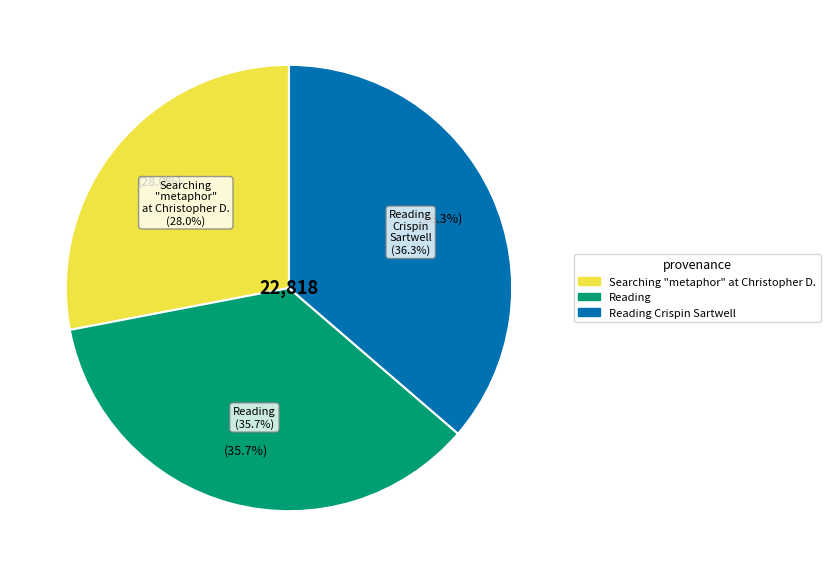

Which slice is the largest?

Reading Crispin Sartwell